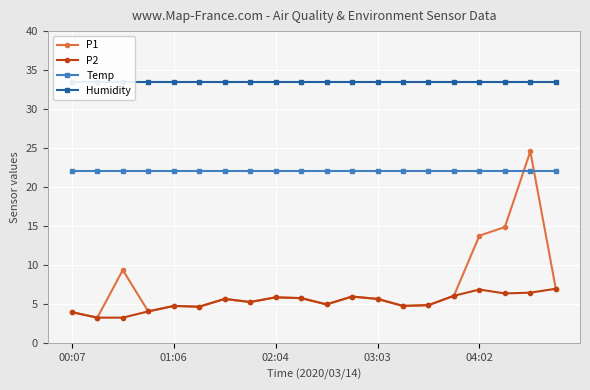

True or false: Temp and P2 cross at least once.

False